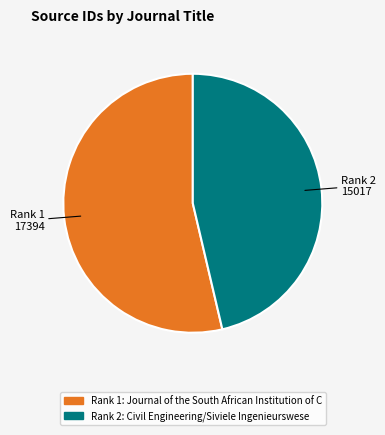

Is there a majority slice in this chart?

Yes